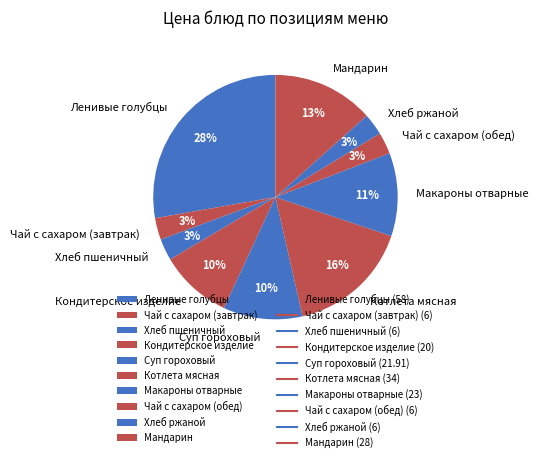

Combined, do Чай с сахаром (обед) and Макароны отварные account for over 50%?

No